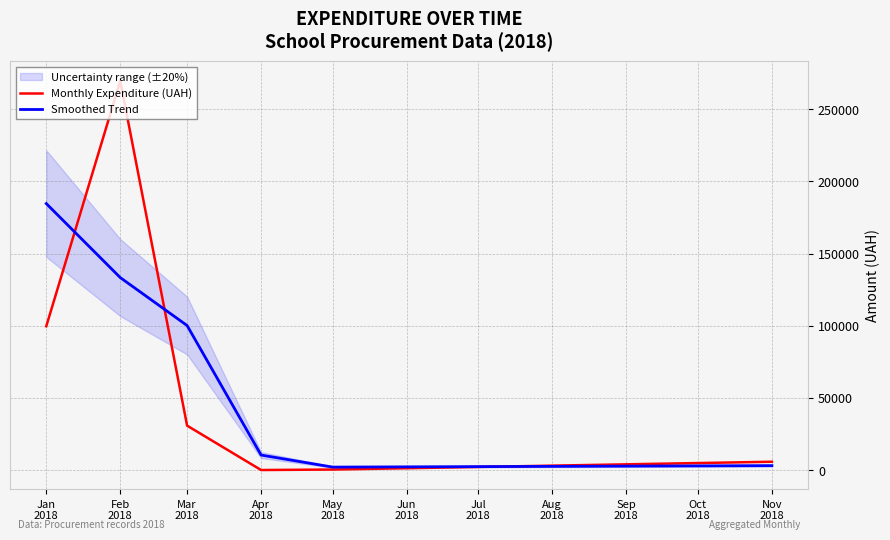

Rank the series by their average value, from highest to lowest.

Smoothed Trend, Monthly Expenditure (UAH)